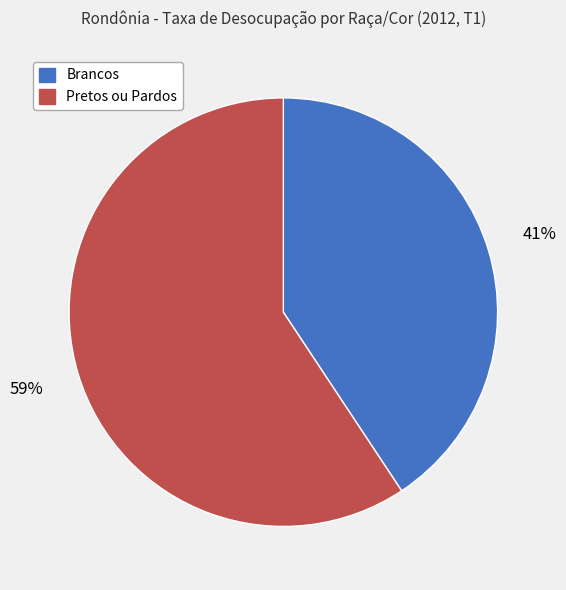

Rank the categories by value from lowest to highest.

Brancos, Pretos ou Pardos